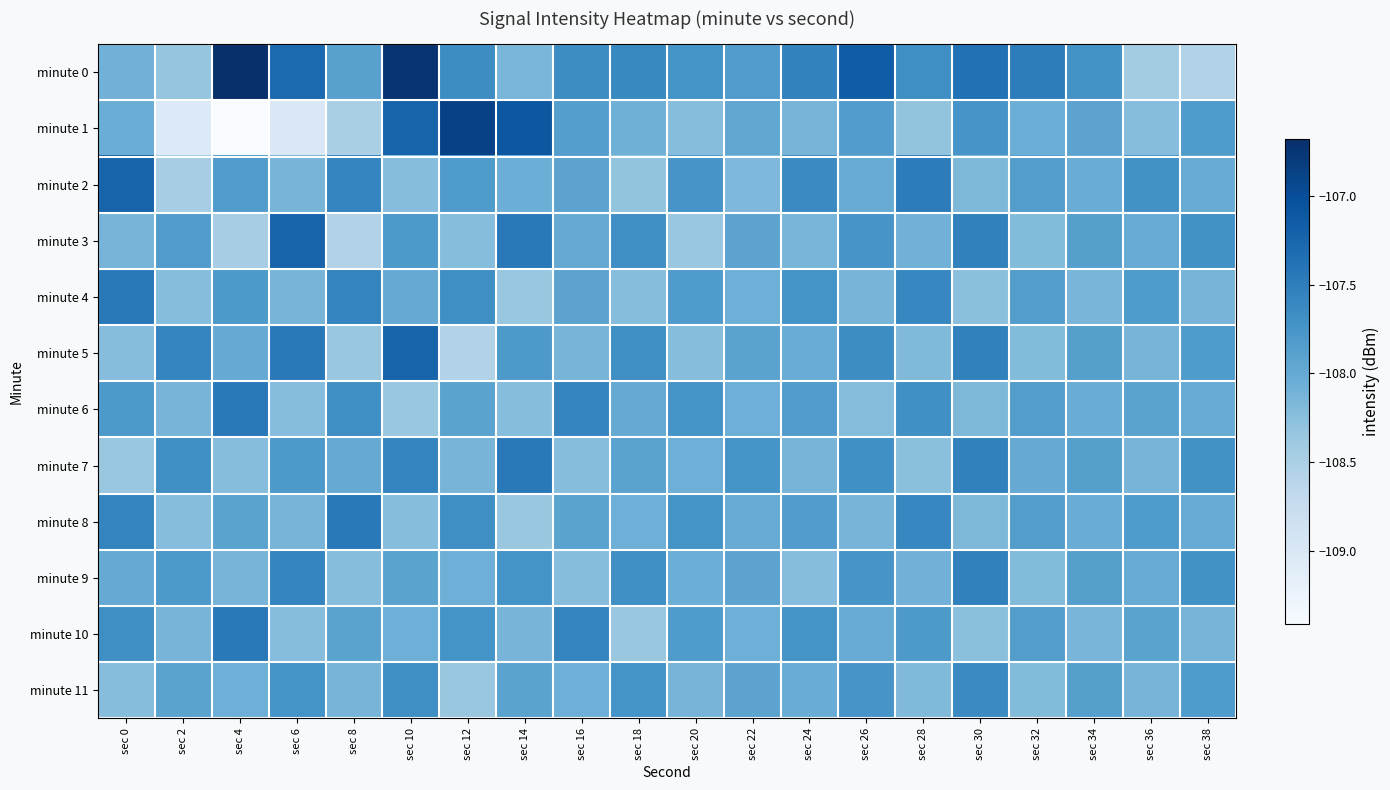

What is the spread (max minus min) of values at sec 12?

1.7